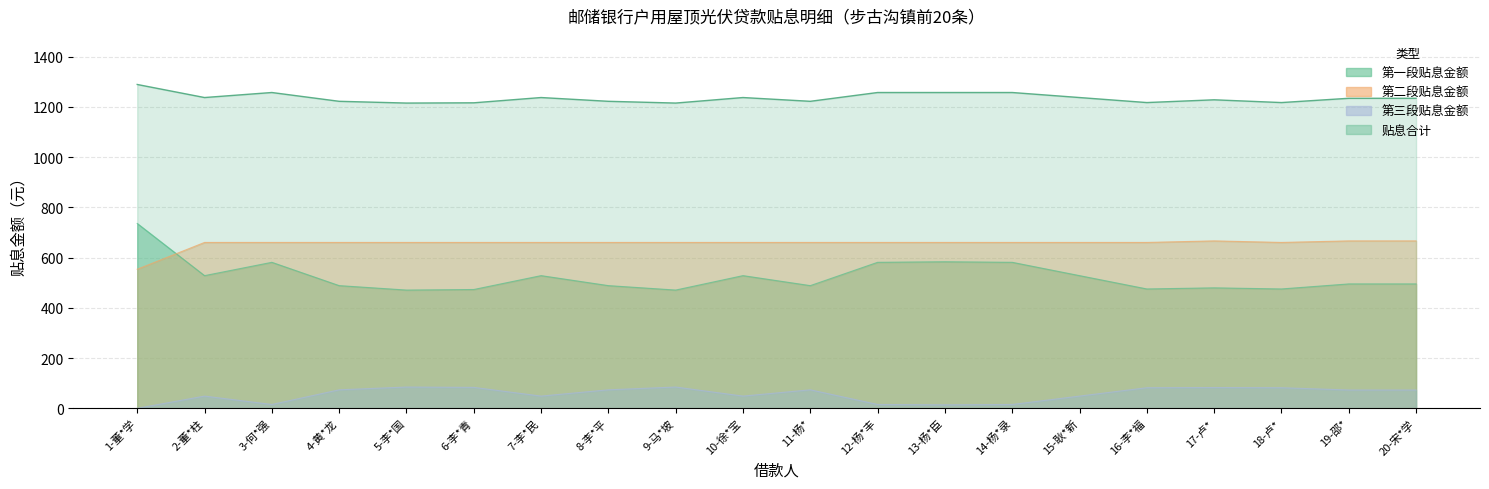

What is the total value across all series at 4-黄*龙?

2444.0